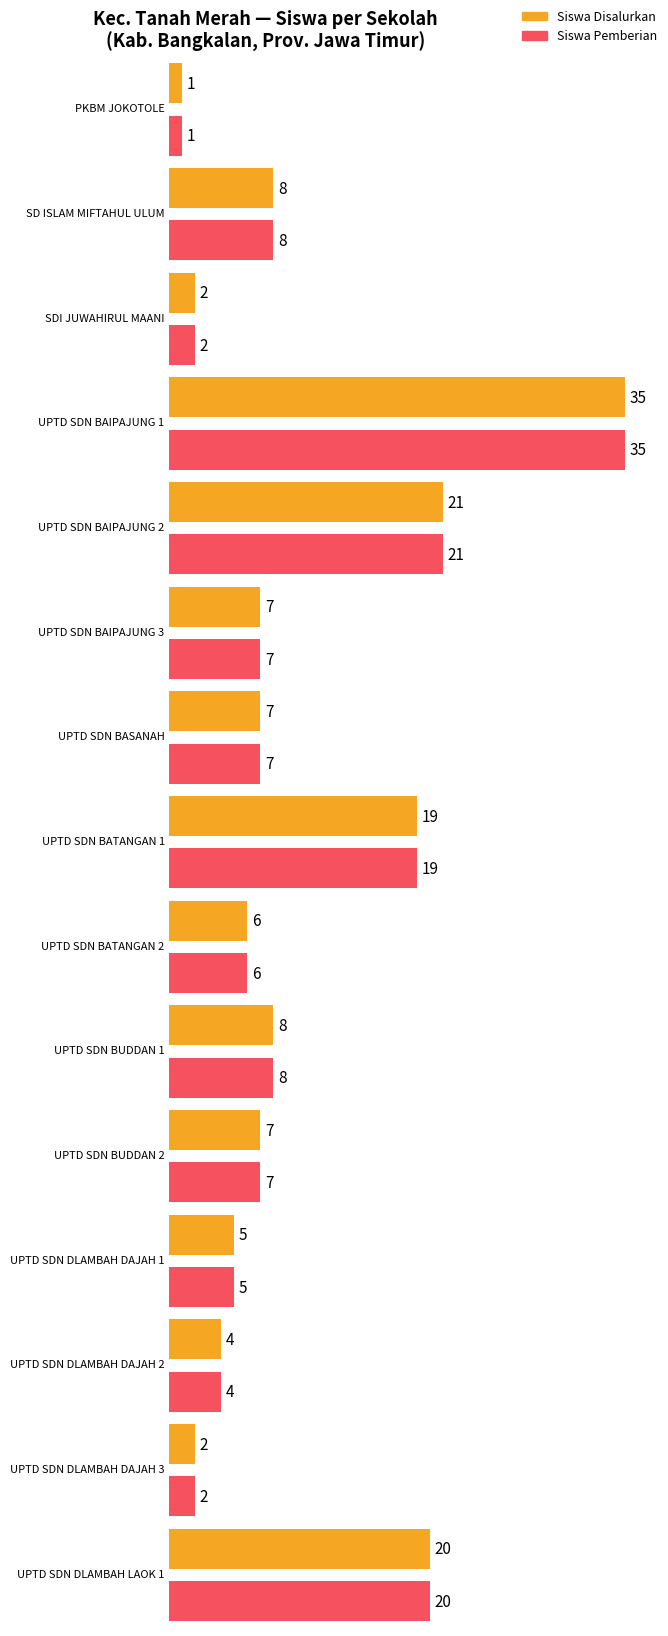

Does the chart contain stacked bars?

No